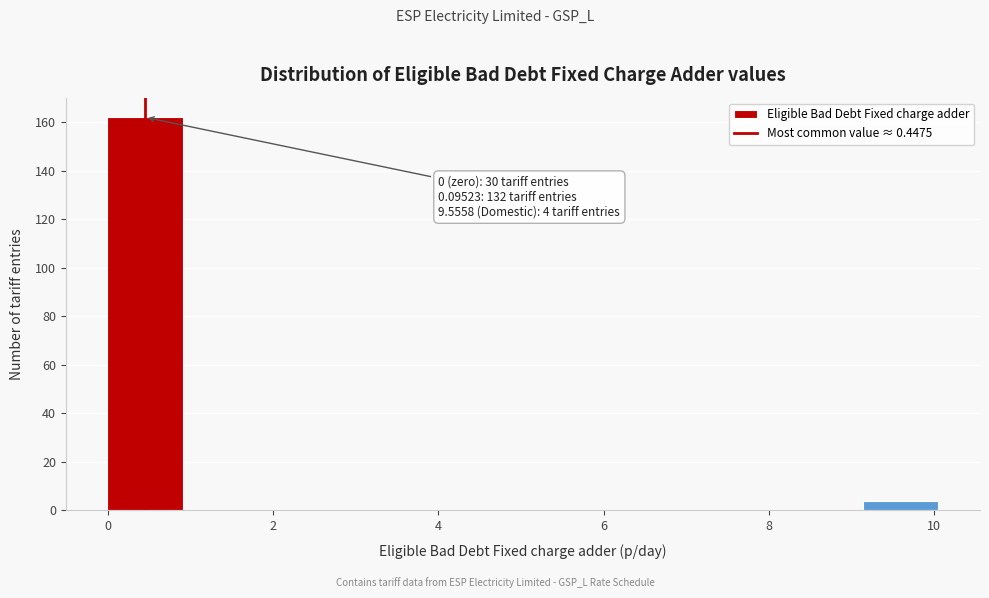

Which range on the x-axis has the tallest bar?

0.0 to 1.0